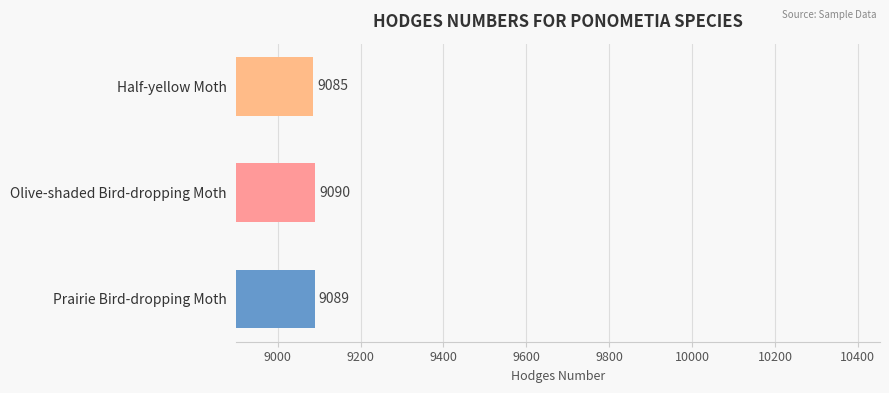

Rank the categories by value from highest to lowest.

Olive-shaded Bird-dropping Moth, Prairie Bird-dropping Moth, Half-yellow Moth